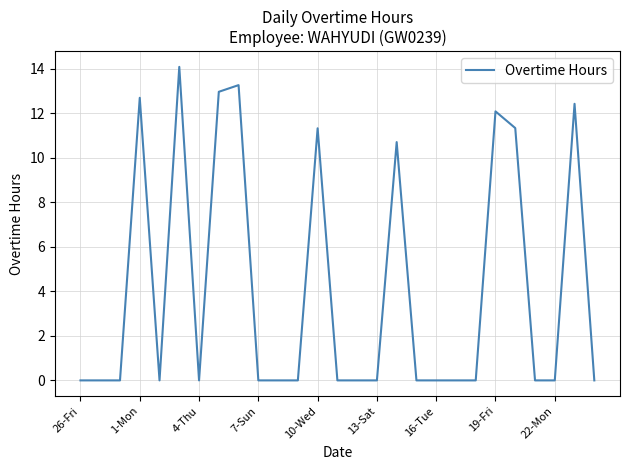

Reading left to right, transcribe all the data shown in this chart.

0.0	0.0	0.0	12.7	0.0	14.1	0.0	13.0	13.3	0.0	0.0	0.0	11.3	0.0	0.0	0.0	10.7	0.0	0.0	0.0	0.0	12.1	11.3	0.0	0.0	12.4	0.0